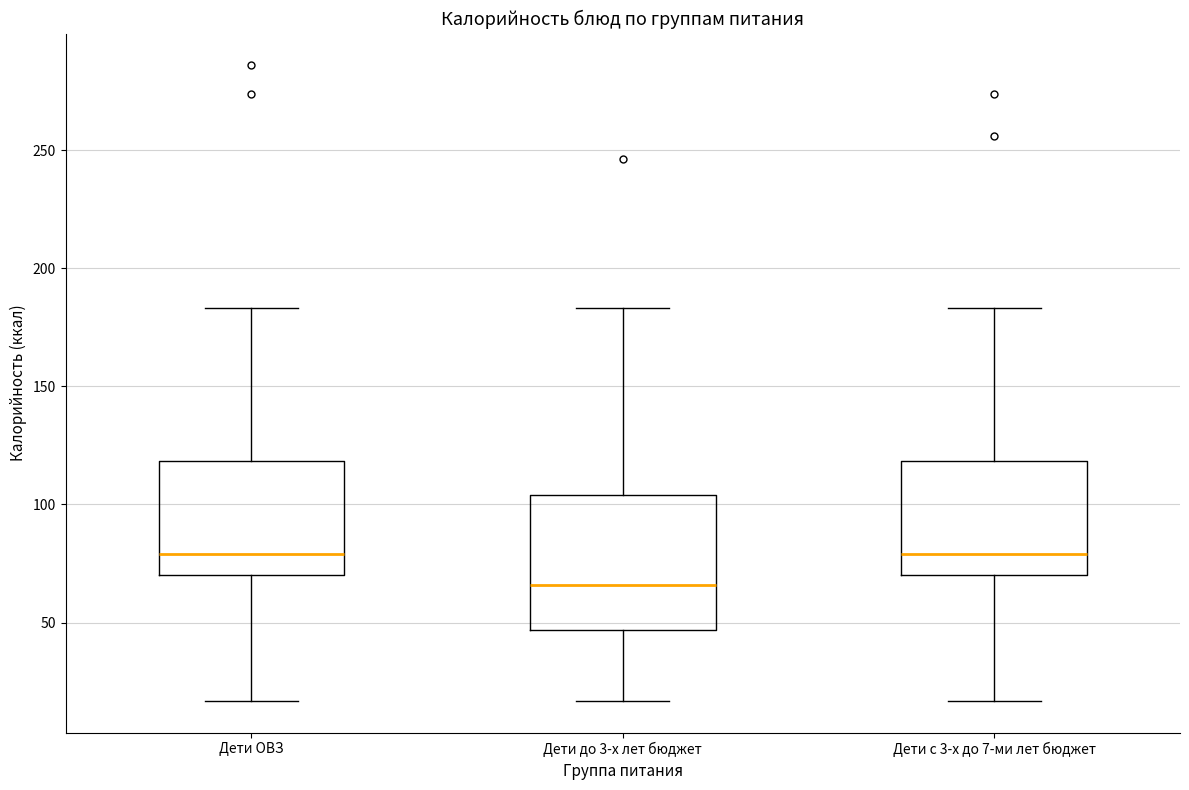

Which box has the lowest median line?

Дети до 3-х лет бюджет